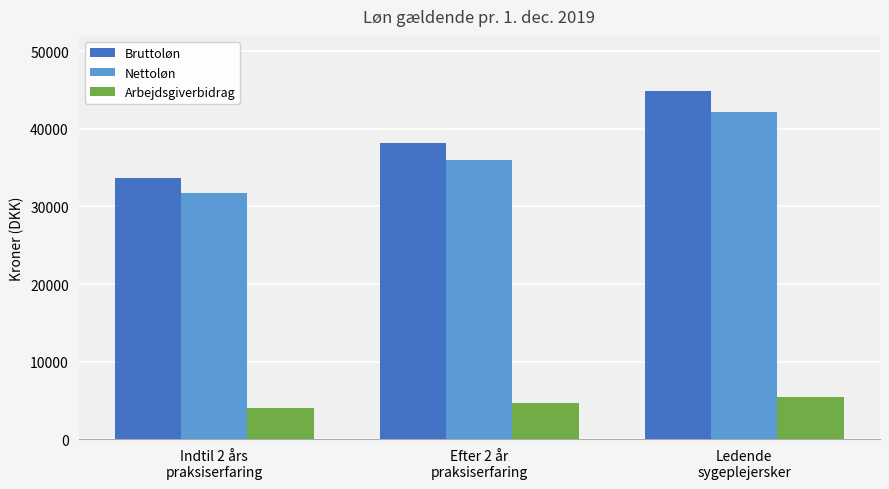

At which label is Nettoløn closest to 36940?

Efter 2 år
praksiserfaring